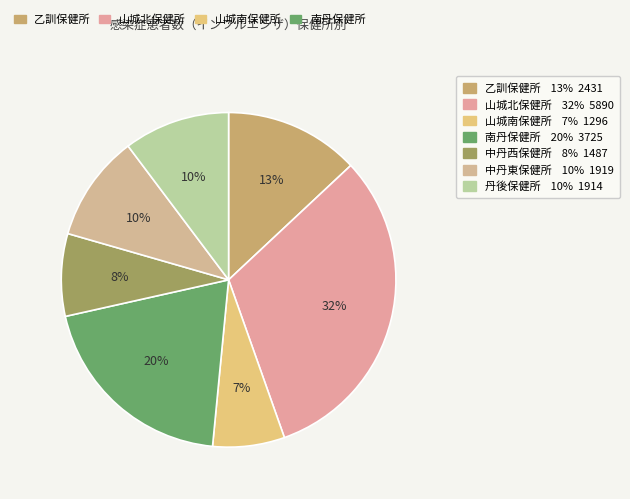

Count the number of slices in the pie.

7